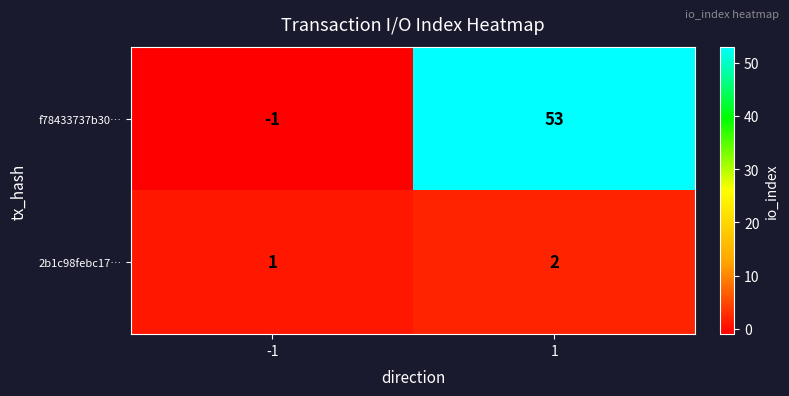

What is the spread (max minus min) of values at 1?

51